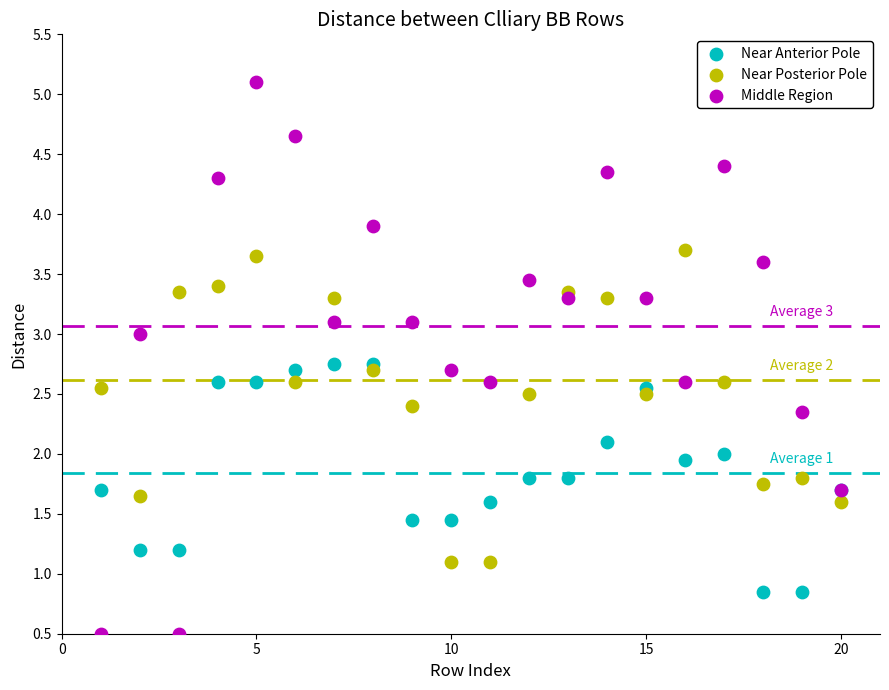

What is the X range (max minus min) for the scatter plot?

19.0